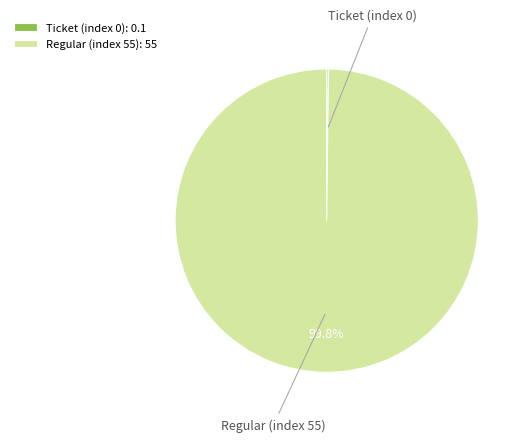

What portion of the pie excludes Regular (index 55): 55?

0.2%